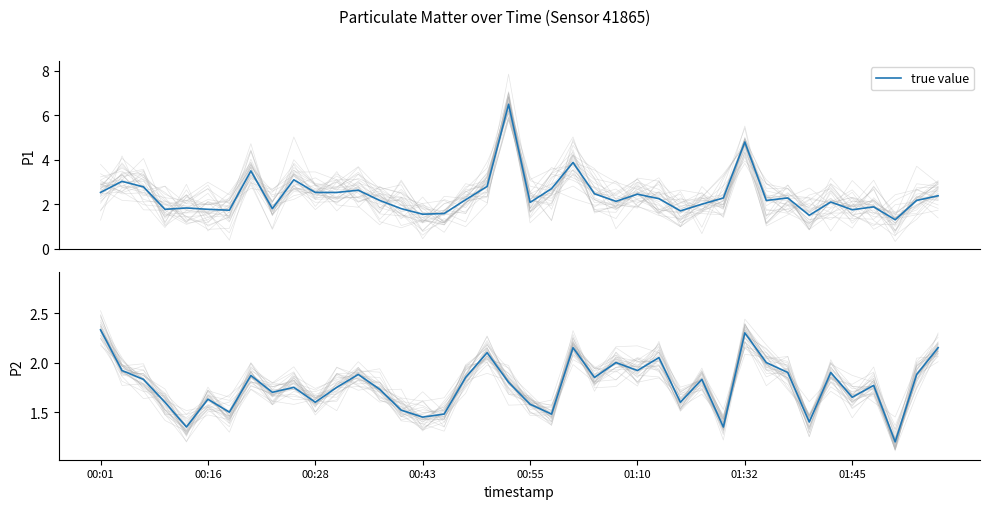

What is the highest value of the true value series?

6.5